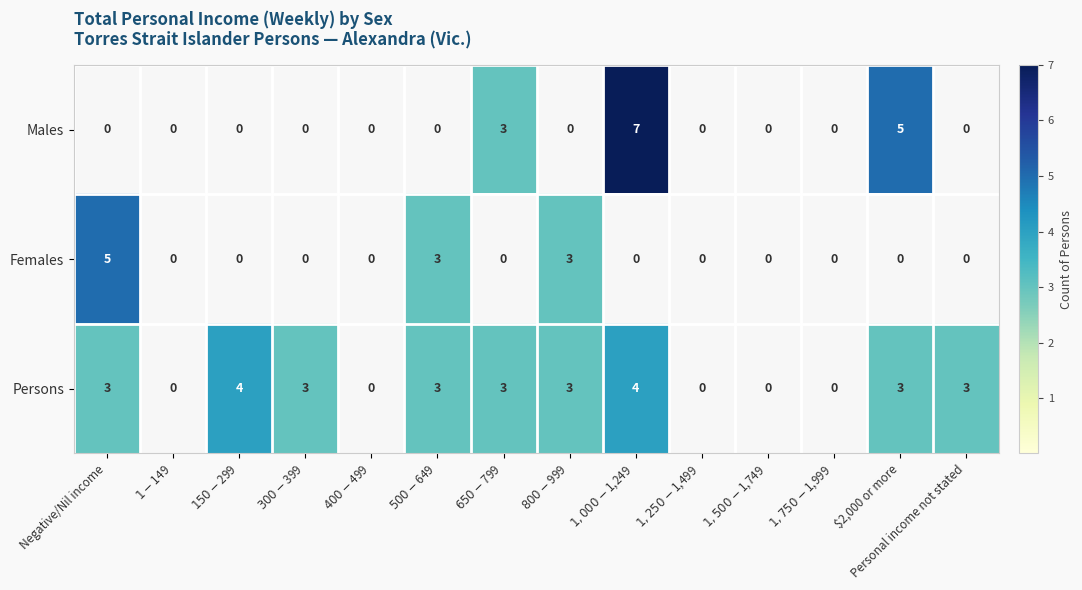

What is the sum of all Persons values?

29